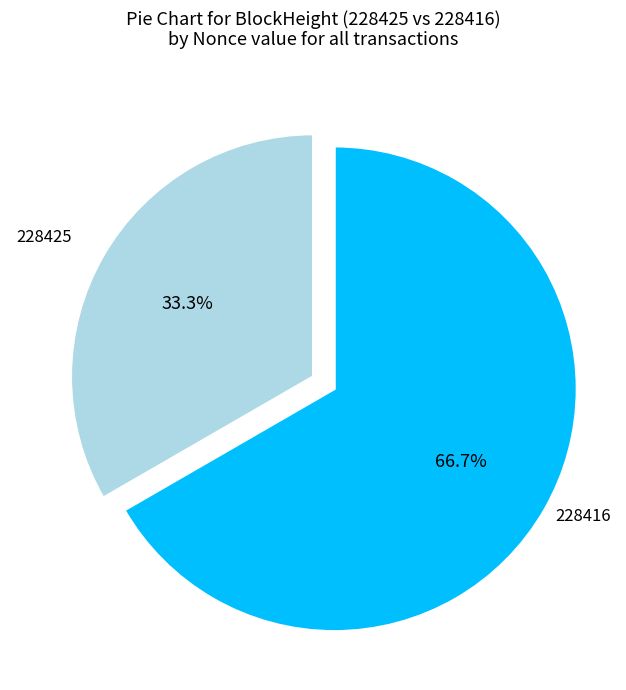

Is it true that 228416 is 90% of the pie?

False